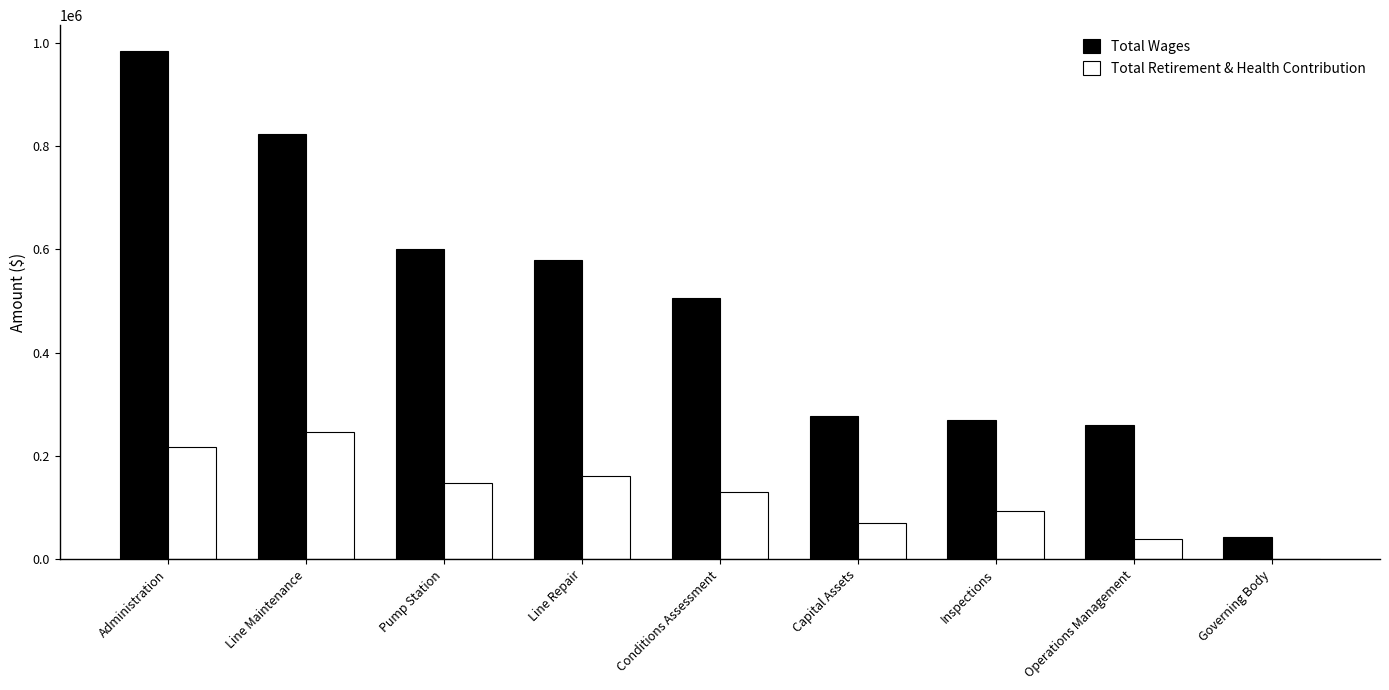

What is the highest value of the Total Wages series?

985039